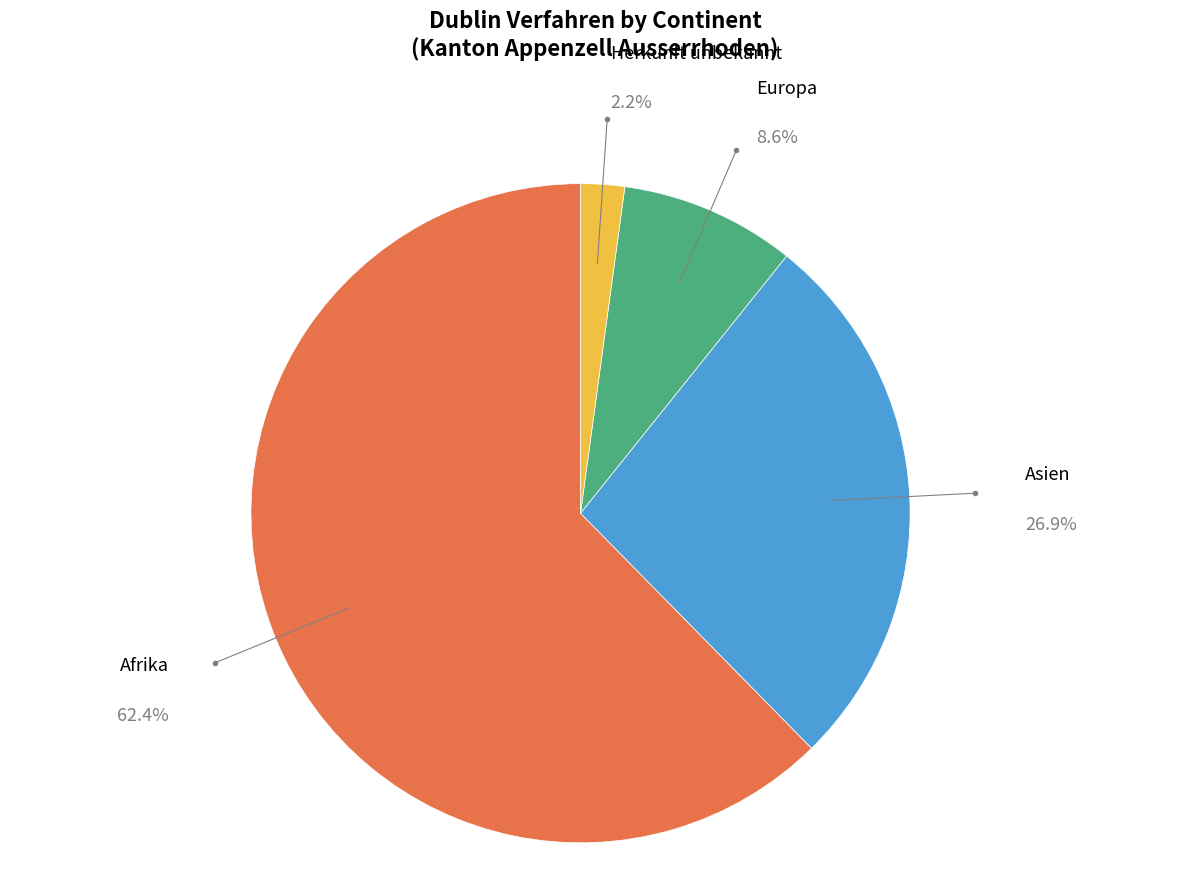

How many slices are in this pie chart?

4